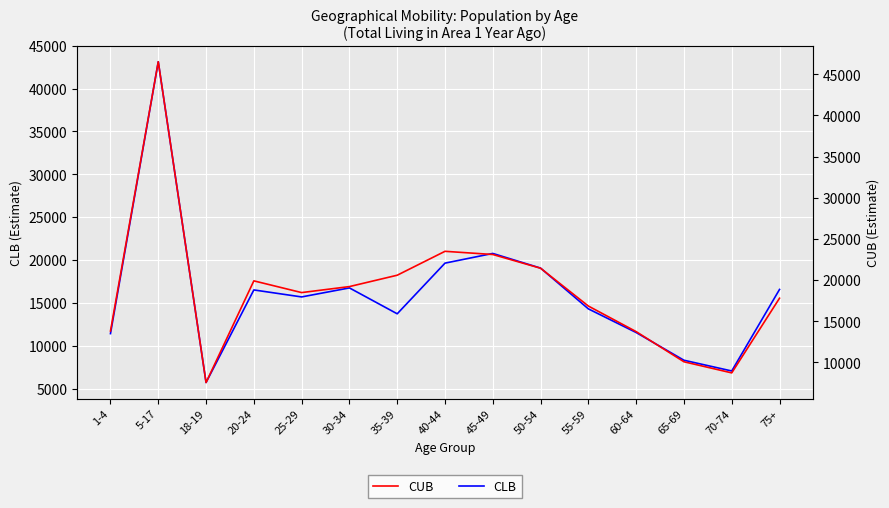

What is the label of the 5th point from the right?

55-59